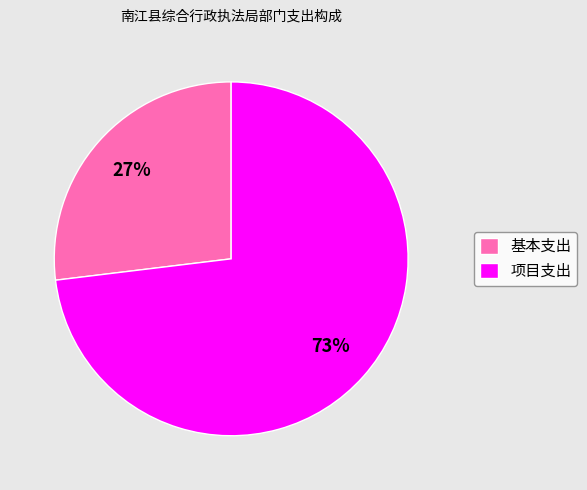

The 项目支出 slice represents 61% of the pie. True or false?

False